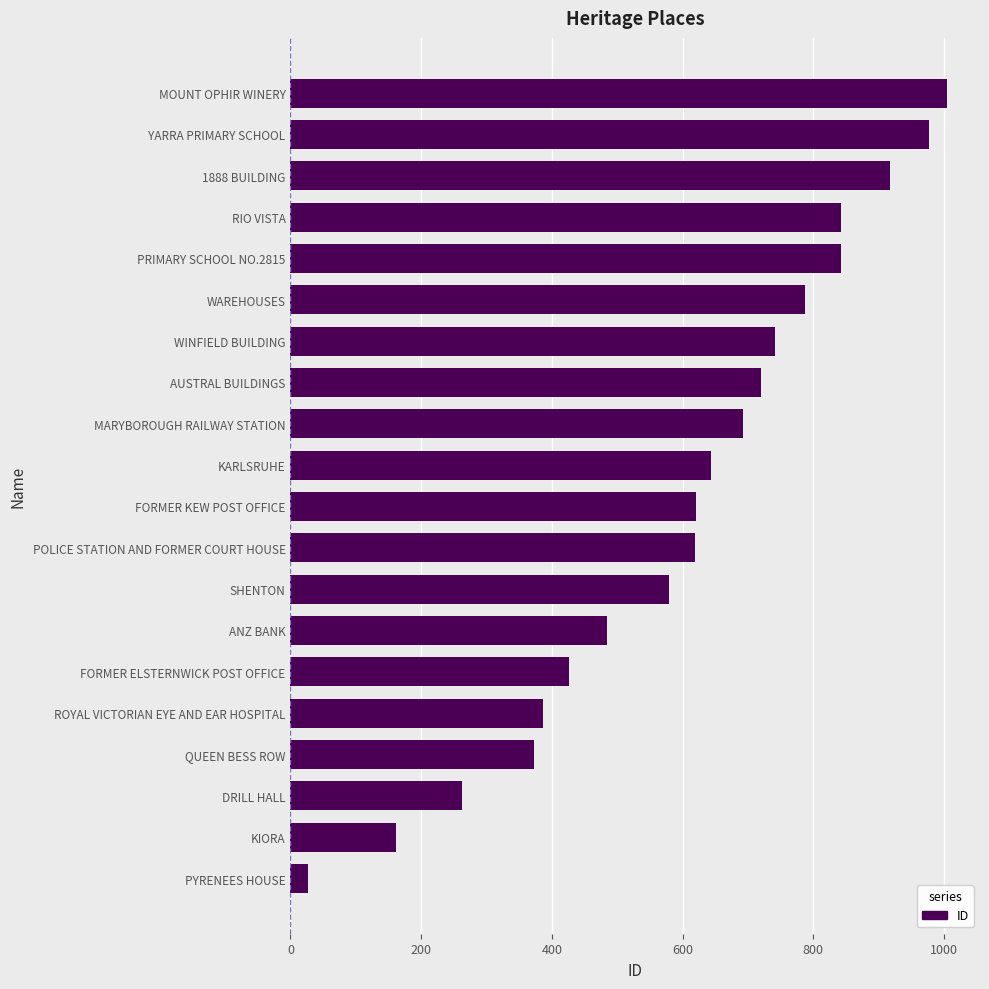

True or false: the data shows 871 at KARLSRUHE.

False